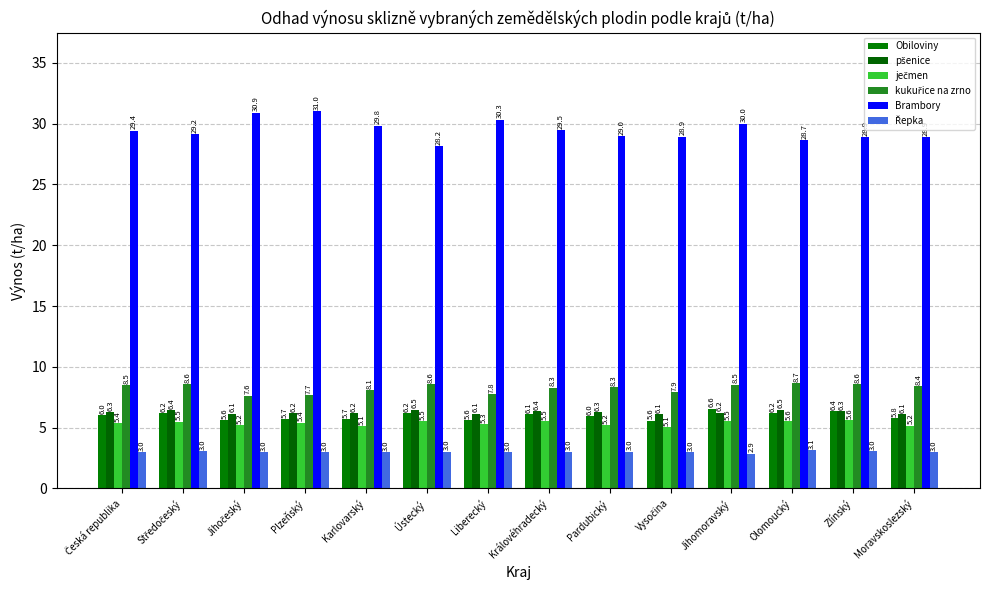

How many groups of bars are there?

14